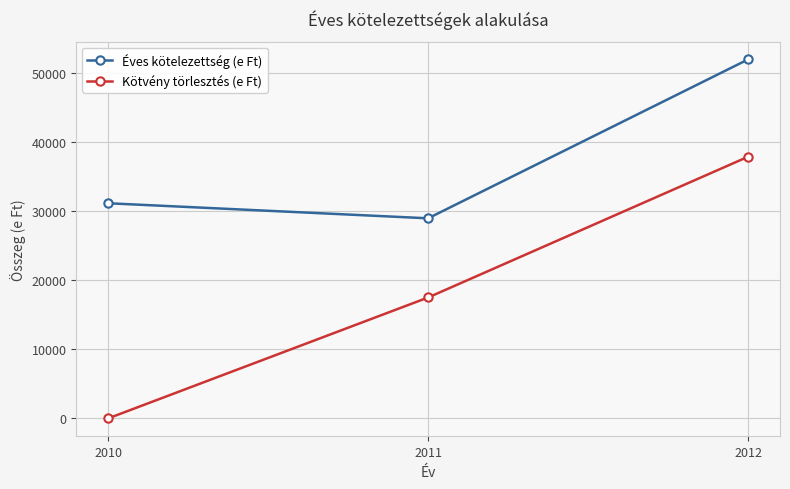

Reading right to left, what are all the values shown in this chart?

Éves kötelezettség (e Ft): 51957	28961	31141
Kötvény törlesztés (e Ft): 37870	17500	0